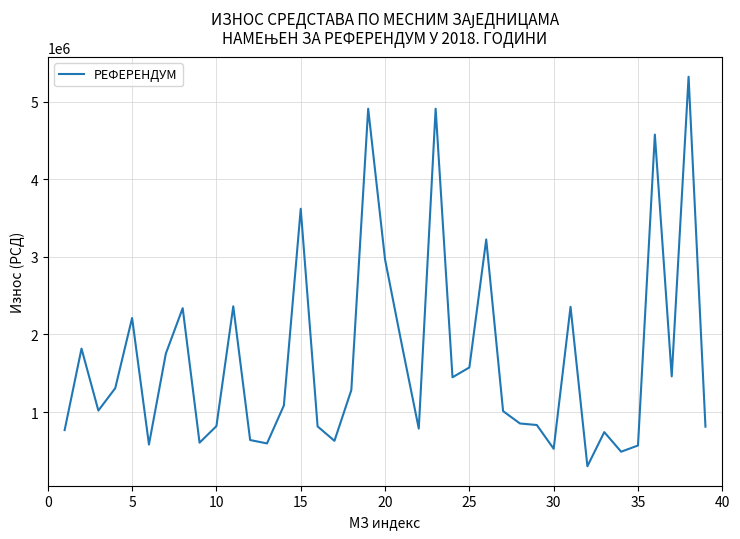

What is the smallest value displayed?

302041.2